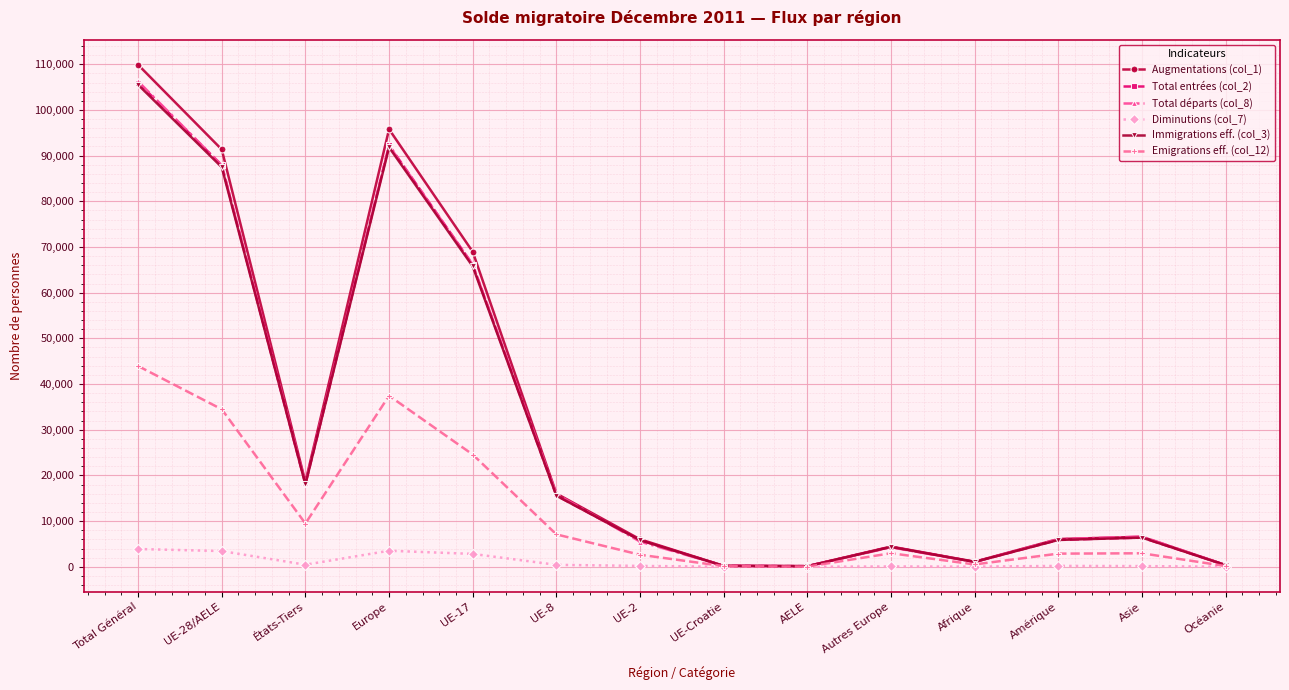

Which series has the largest range (max minus min)?

Augmentations (col_1)